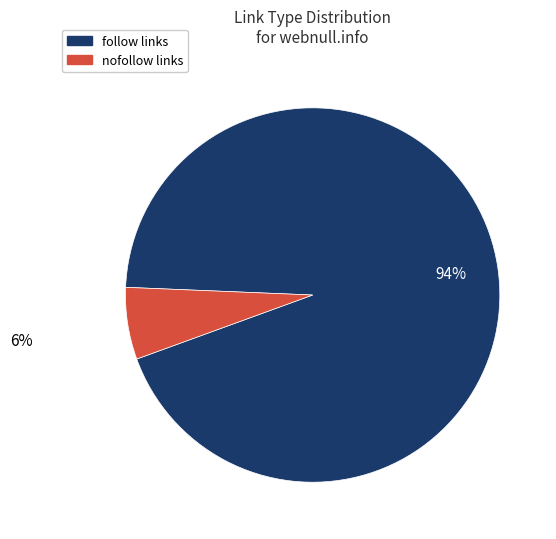

Does any single category account for the majority?

Yes